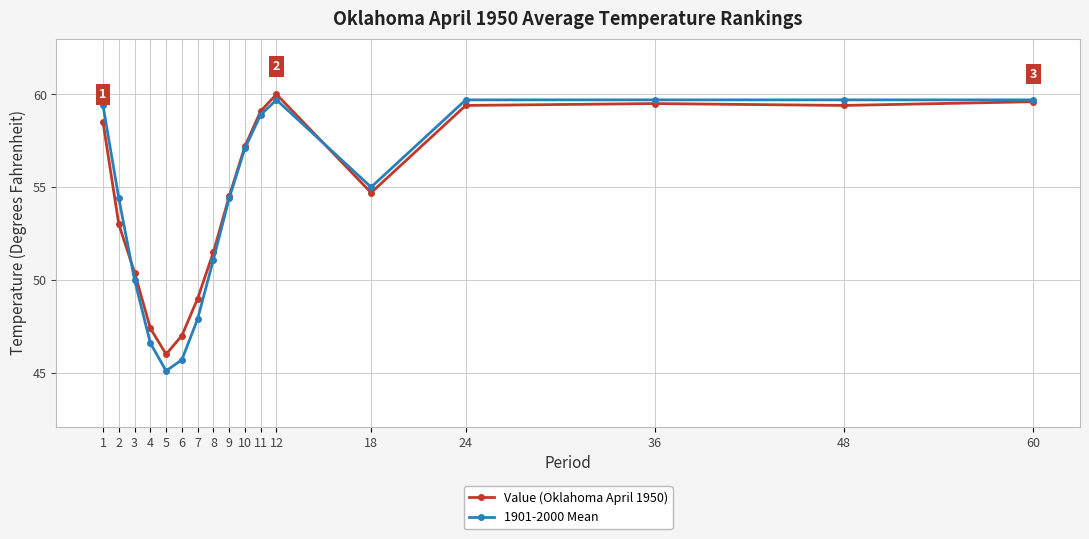

What is the sum of the 1901-2000 Mean values at 11 and 36?

118.6